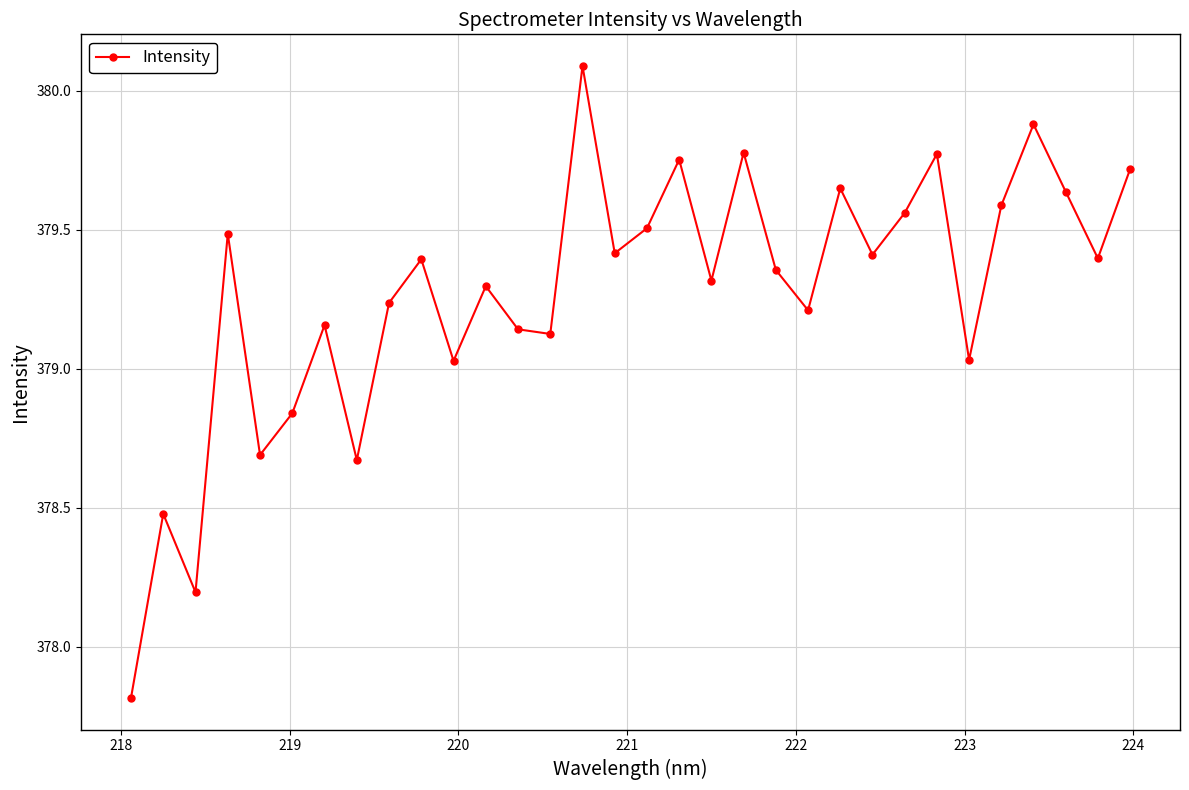

What is the maximum value shown in the chart?

380.1